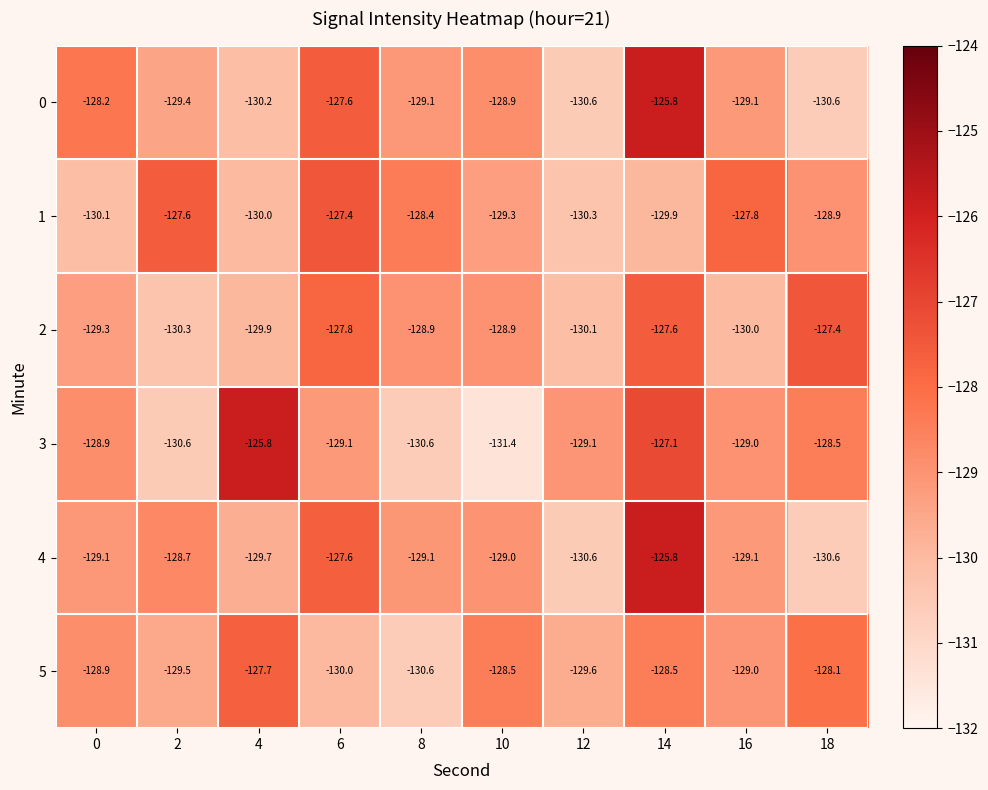

True or false: 0 has a value of -125.8 at 14.

True